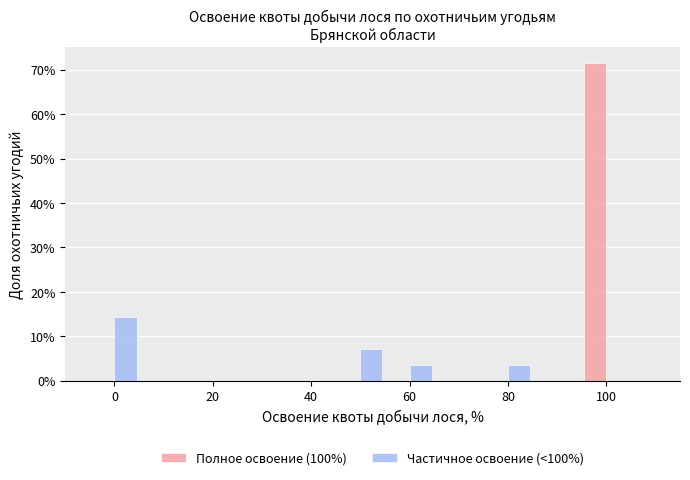

Reading left to right, list every range on the x-axis with the height of the bar of each series over it. Neither the bar edges nor the heights are printed on the chart, so give them approximately, as read against the axes.

-5 to 5: Полное освоение (100%)=0	Частичное освоение (<100%)=14
5 to 15: Полное освоение (100%)=0	Частичное освоение (<100%)=0
15 to 25: Полное освоение (100%)=0	Частичное освоение (<100%)=0
25 to 35: Полное освоение (100%)=0	Частичное освоение (<100%)=0
35 to 45: Полное освоение (100%)=0	Частичное освоение (<100%)=0
45 to 55: Полное освоение (100%)=0	Частичное освоение (<100%)=7
55 to 65: Полное освоение (100%)=0	Частичное освоение (<100%)=4
65 to 75: Полное освоение (100%)=0	Частичное освоение (<100%)=0
75 to 85: Полное освоение (100%)=0	Частичное освоение (<100%)=4
85 to 95: Полное освоение (100%)=0	Частичное освоение (<100%)=0
95 to 105: Полное освоение (100%)=71	Частичное освоение (<100%)=0